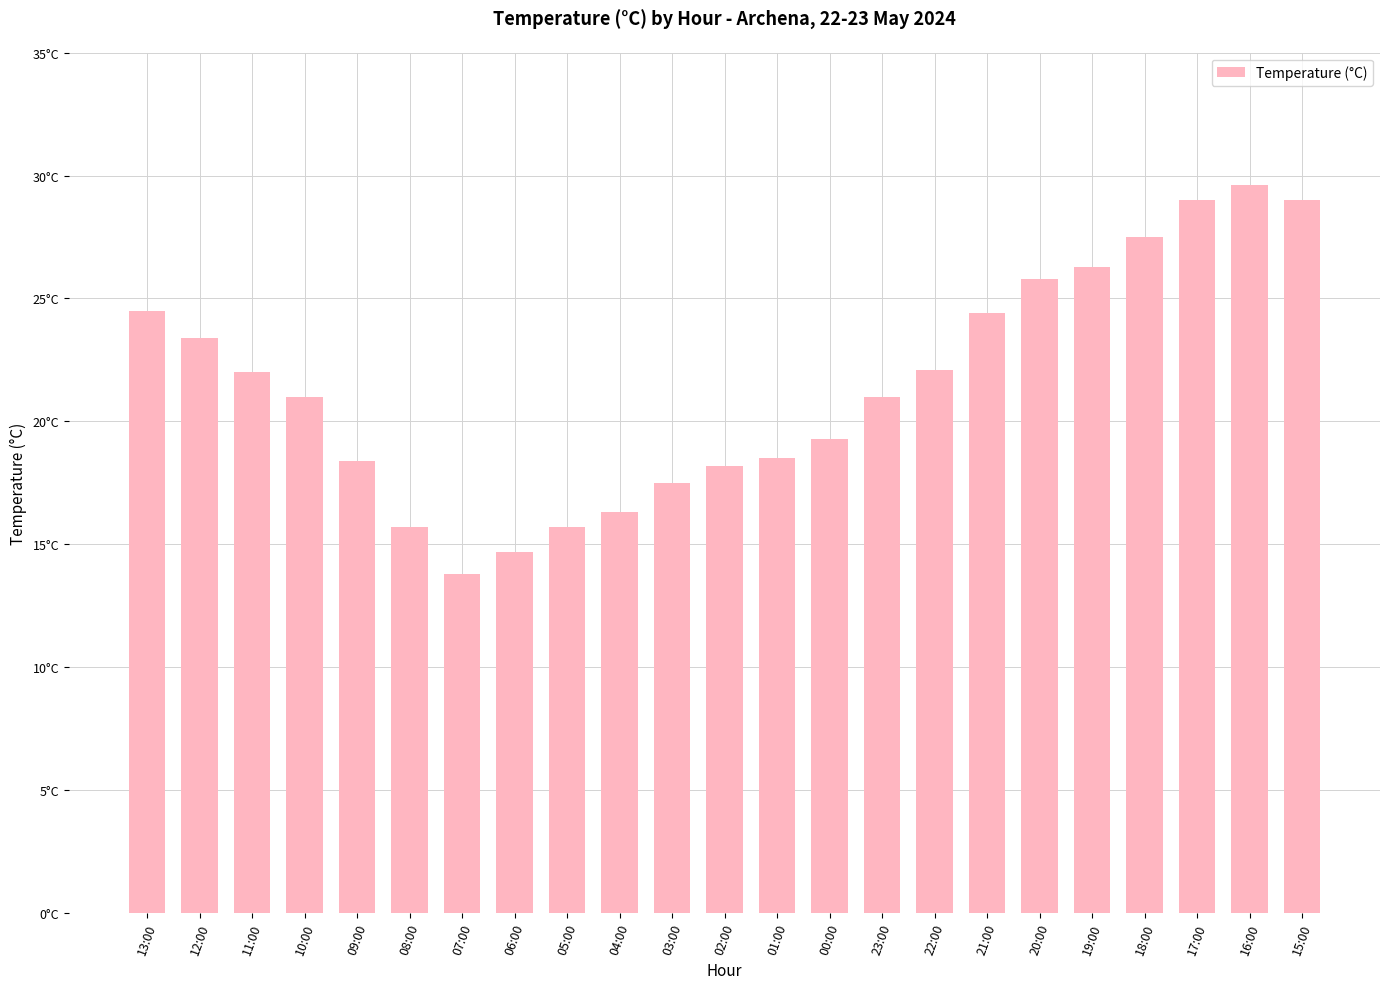

Where is the data nearest to the value 21?

10:00